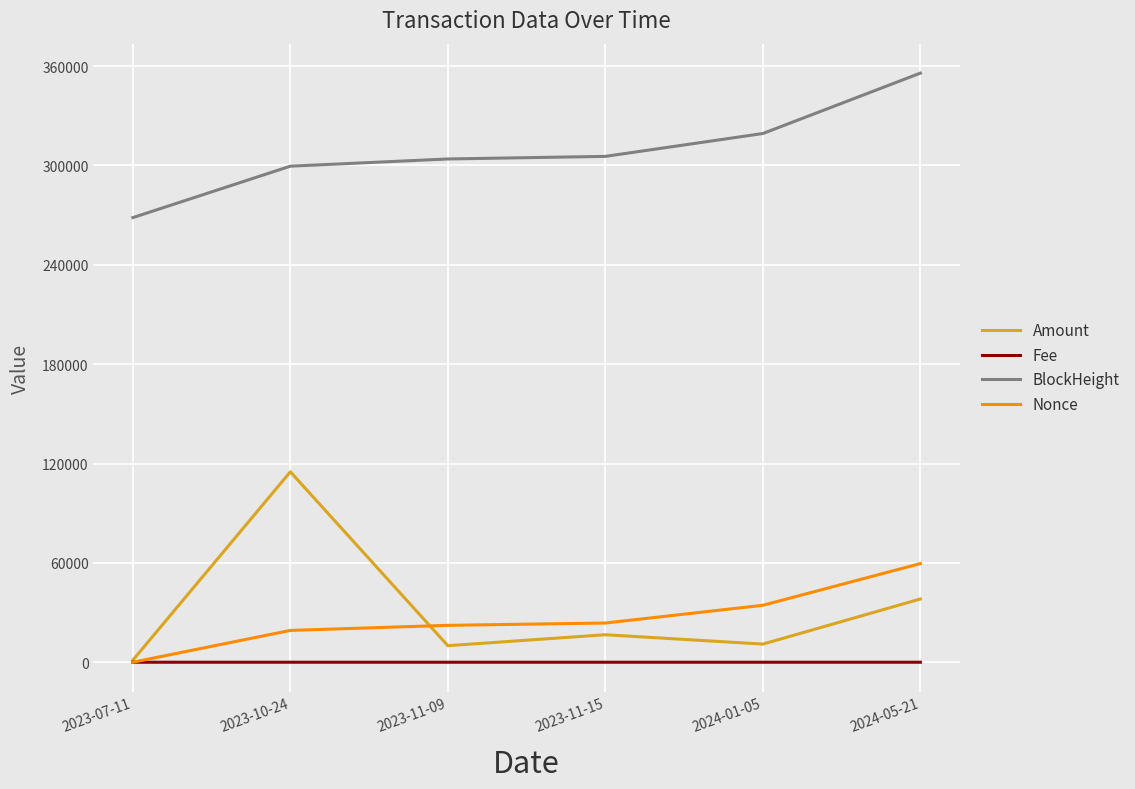

Which label corresponds to the largest value in the chart?

2024-05-21